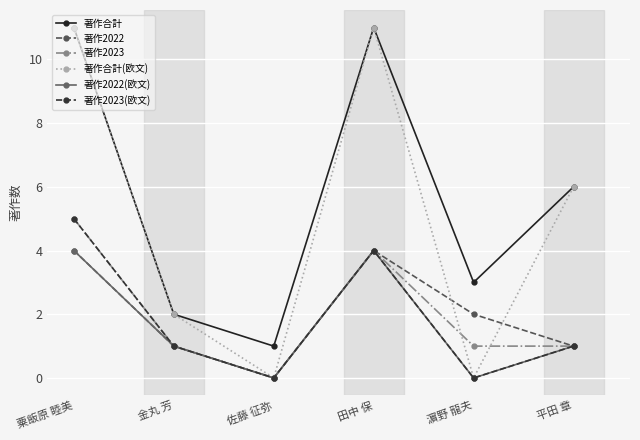

What position from the right is 佐藤 征弥?

4